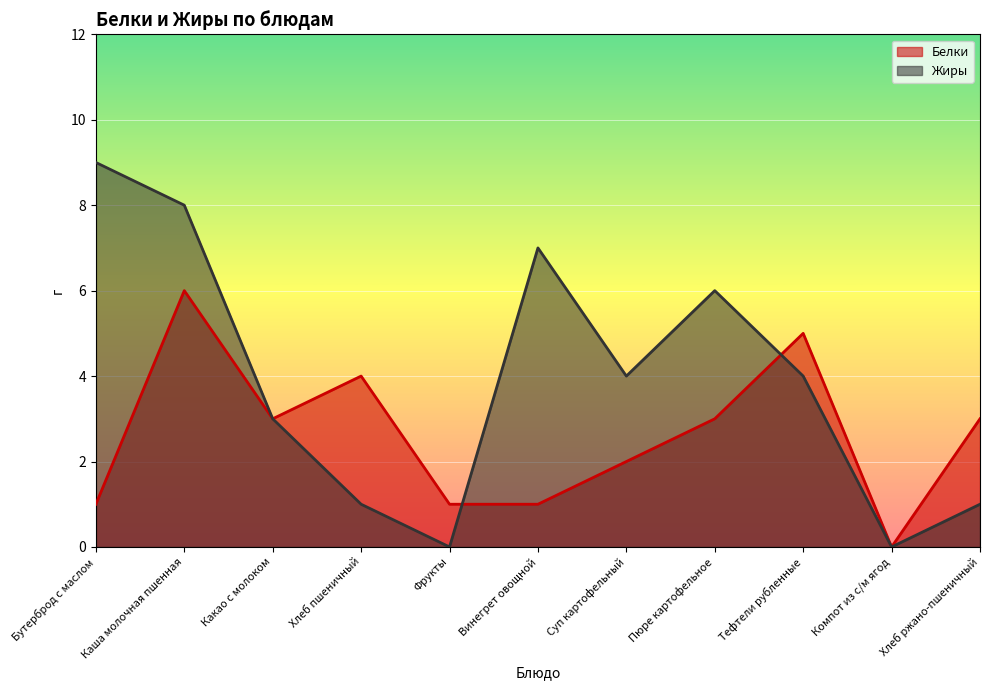

How many distinct data groups are displayed?

2